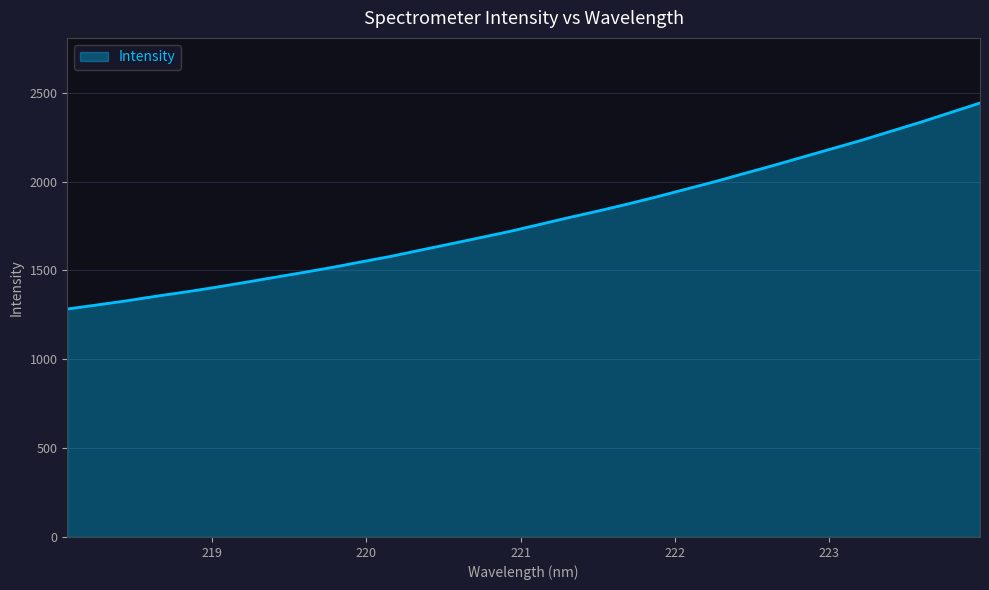

What is the minimum value shown in the chart?

1282.9